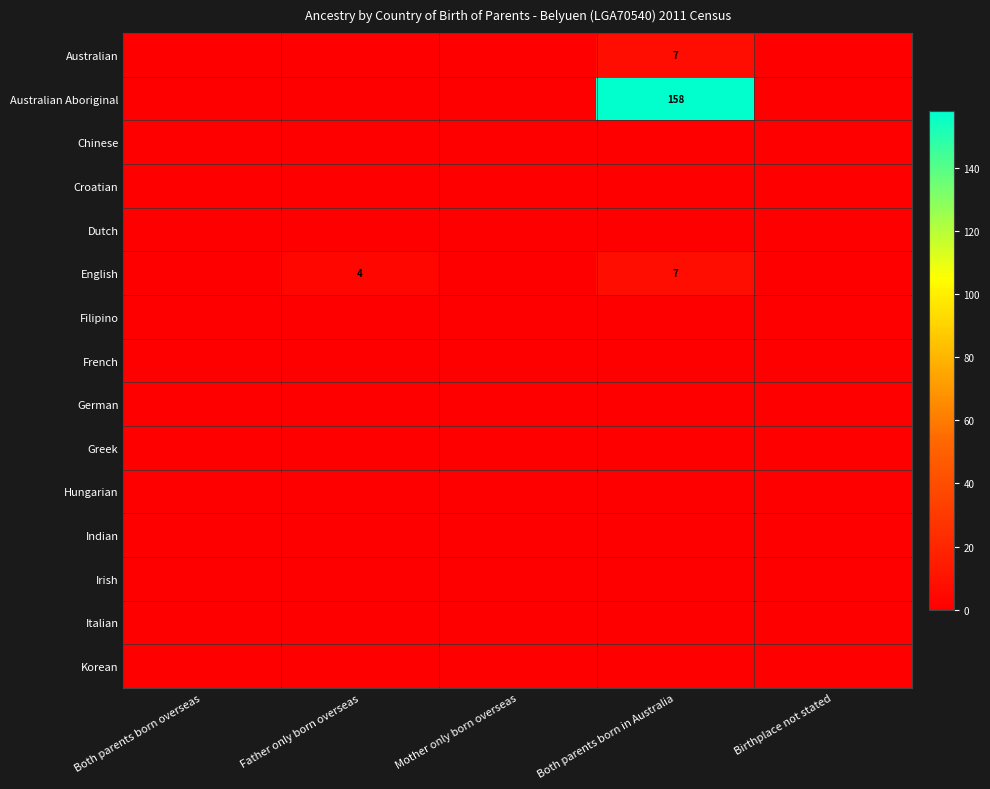

Where is Korean nearest to the value 0?

Both parents born overseas